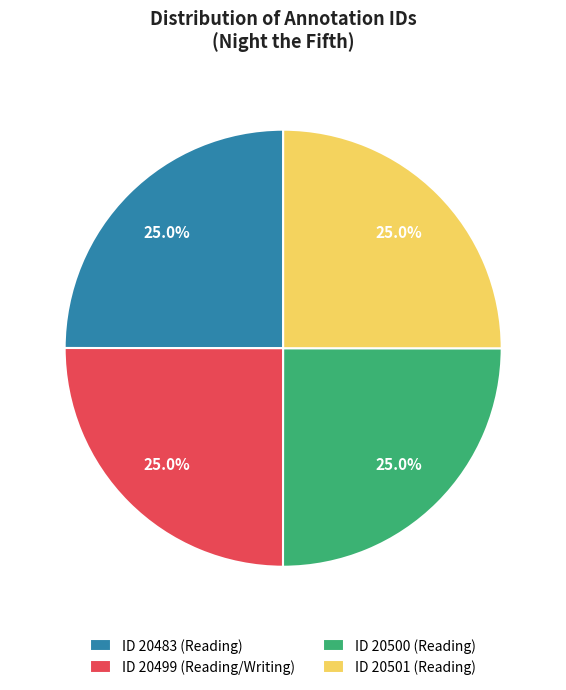

Does ID 20501 (Reading) account for over 50% of the chart?

No